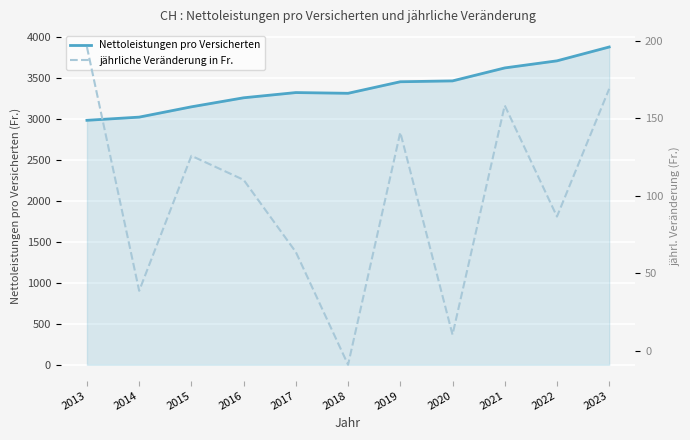

List the series in order of their overall mean, lowest first.

jährliche Veränderung in Fr., Nettoleistungen pro Versicherten